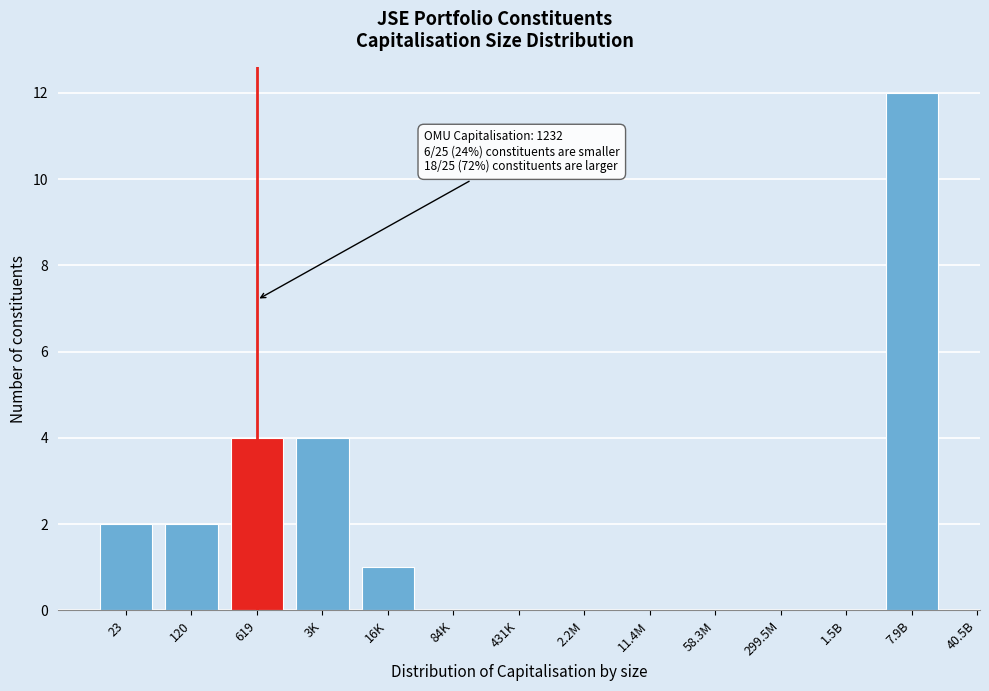

Reading left to right, transcribe all the data shown in this chart.

23=2	120=2	619=4	3K=4	16K=1	84K=0	431K=0	2.2M=0	11.4M=0	58.3M=0	299.5M=0	1.5B=0	7.9B=12